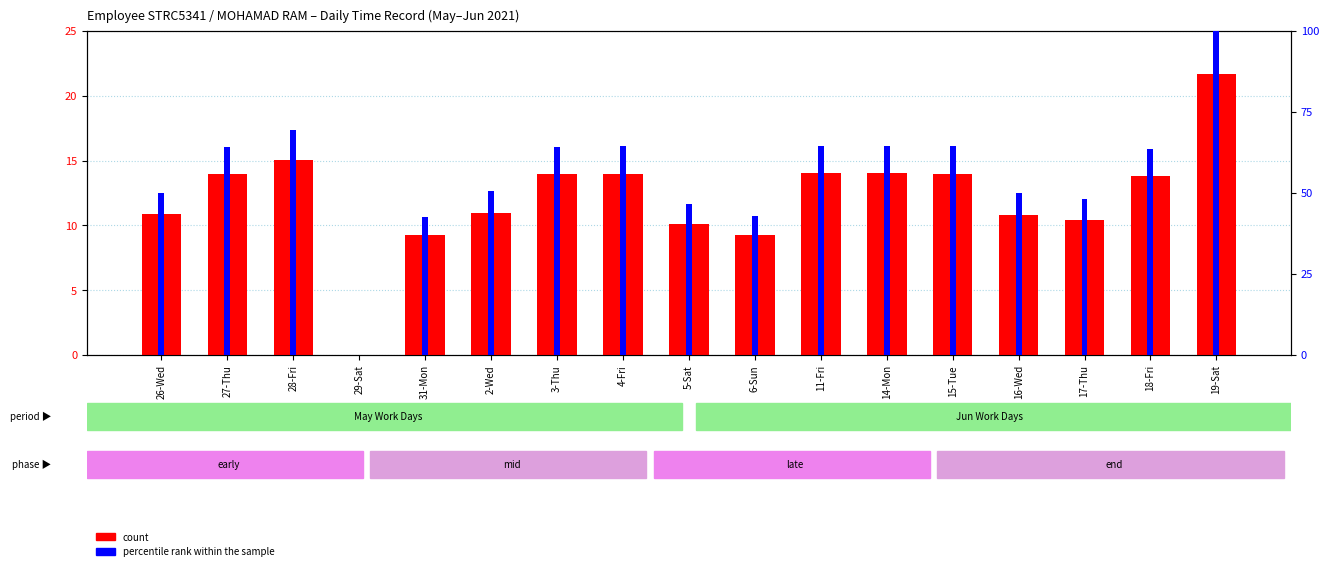

What is the spread (max minus min) of values at 5-Sat?

36.5